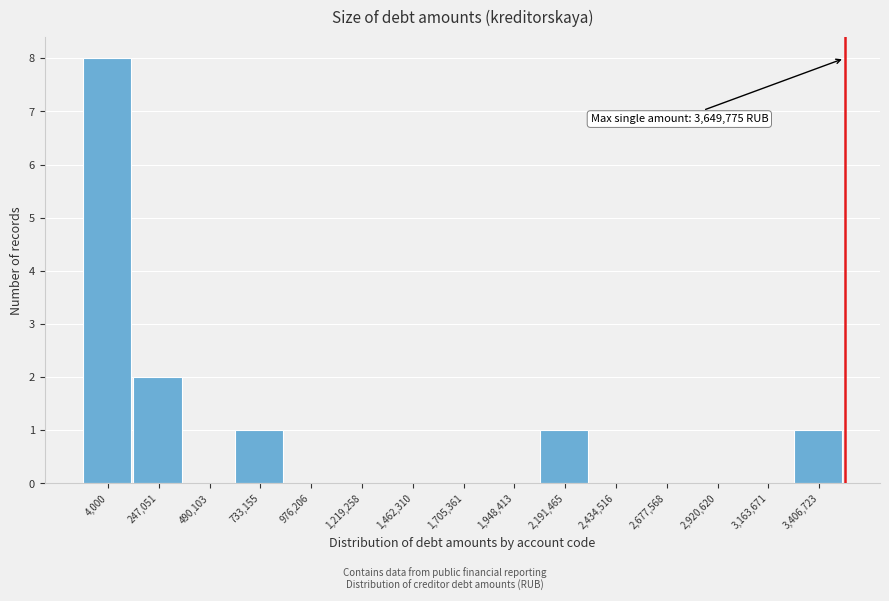

Reading left to right, transcribe all the data shown in this chart.

4,000=8	247,051=2	490,103=0	733,155=1	976,206=0	1,219,258=0	1,462,310=0	1,705,361=0	1,948,413=0	2,191,465=1	2,434,516=0	2,677,568=0	2,920,620=0	3,163,671=0	3,406,723=1